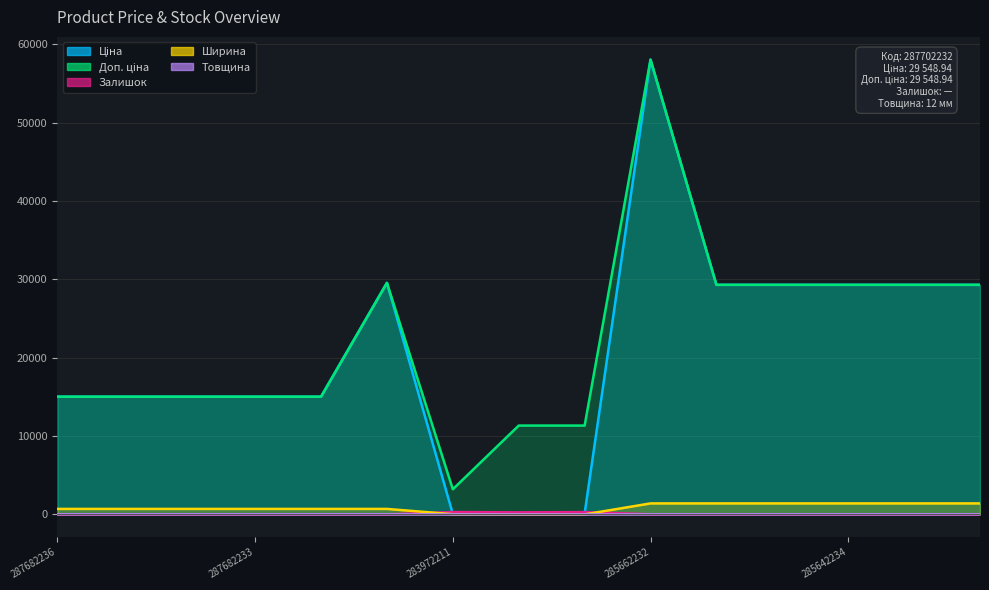

Reading left to right, list all the values displayed in this chart.

Ціна: 287682236=15019.2	287682235=15019.2	287682234=15019.2	287682233=15019.2	287682231=15019.2	287702232=29548.9	283972211=32.0	247132181=113.3	247132180=113.3	285662232=58037.0	285642236=29294.9	285642235=29294.9	285642234=29294.9	285642233=29294.9	285642231=29294.9
Доп. ціна: 287682236=15019.2	287682235=15019.2	287682234=15019.2	287682233=15019.2	287682231=15019.2	287702232=29548.9	283972211=3205.0	247132181=11334.0	247132180=11334.0	285662232=58037.0	285642236=29294.9	285642235=29294.9	285642234=29294.9	285642233=29294.9	285642231=29294.9
Залишок: 287682236=0.0	287682235=0.0	287682234=0.0	287682233=0.0	287682231=0.0	287702232=0.0	283972211=299.0	247132181=260.0	247132180=290.0	285662232=13.0	285642236=12.0	285642235=11.0	285642234=8.0	285642233=14.0	285642231=5.0
Ширина: 287682236=697.0	287682235=697.0	287682234=697.0	287682233=697.0	287682231=697.0	287702232=697.0	283972211=23.0	247132181=0.0	247132180=0.0	285662232=1400.0	285642236=1400.0	285642235=1400.0	285642234=1400.0	285642233=1400.0	285642231=1400.0
Товщина: 287682236=12.0	287682235=12.0	287682234=12.0	287682233=12.0	287682231=12.0	287702232=12.0	283972211=2.0	247132181=0.0	247132180=0.0	285662232=12.0	285642236=12.0	285642235=12.0	285642234=12.0	285642233=12.0	285642231=12.0